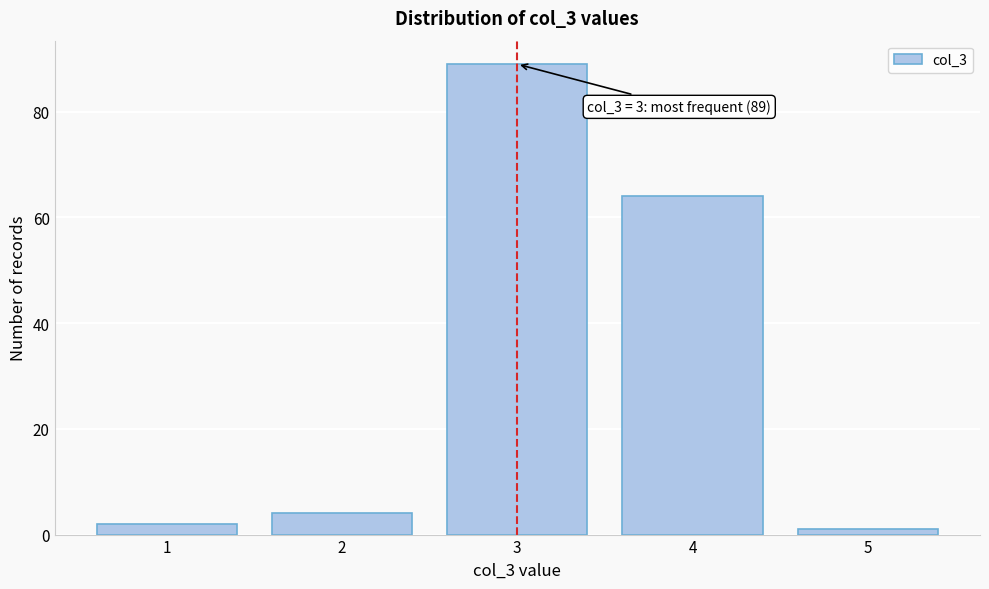

Reading left to right, extract all data points from this chart.

1=2	2=4	3=89	4=64	5=1